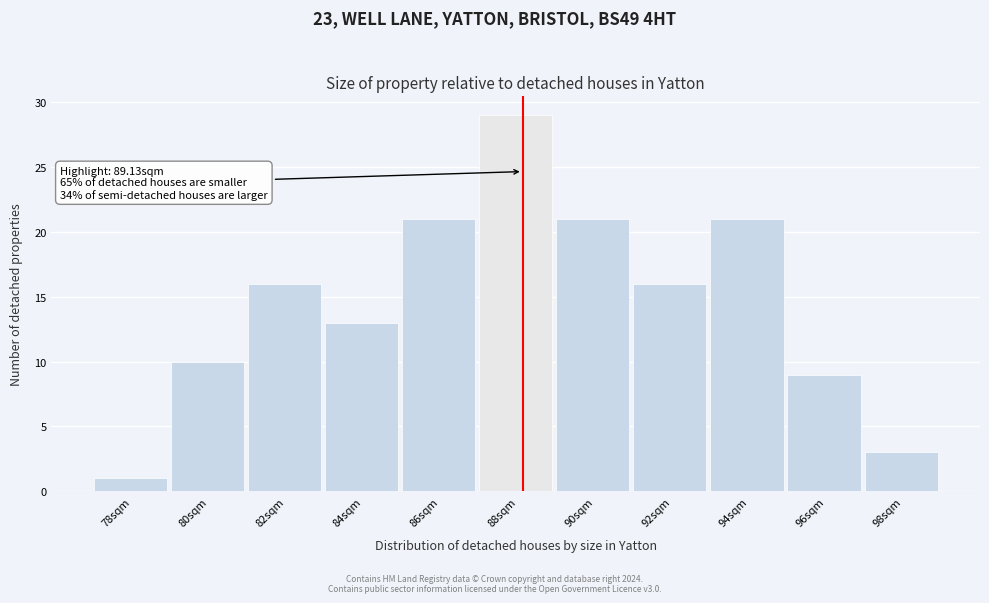

Reading left to right, extract all data points from this chart.

78sqm=1	80sqm=10	82sqm=16	84sqm=13	86sqm=21	88sqm=29	90sqm=21	92sqm=16	94sqm=21	96sqm=9	98sqm=3